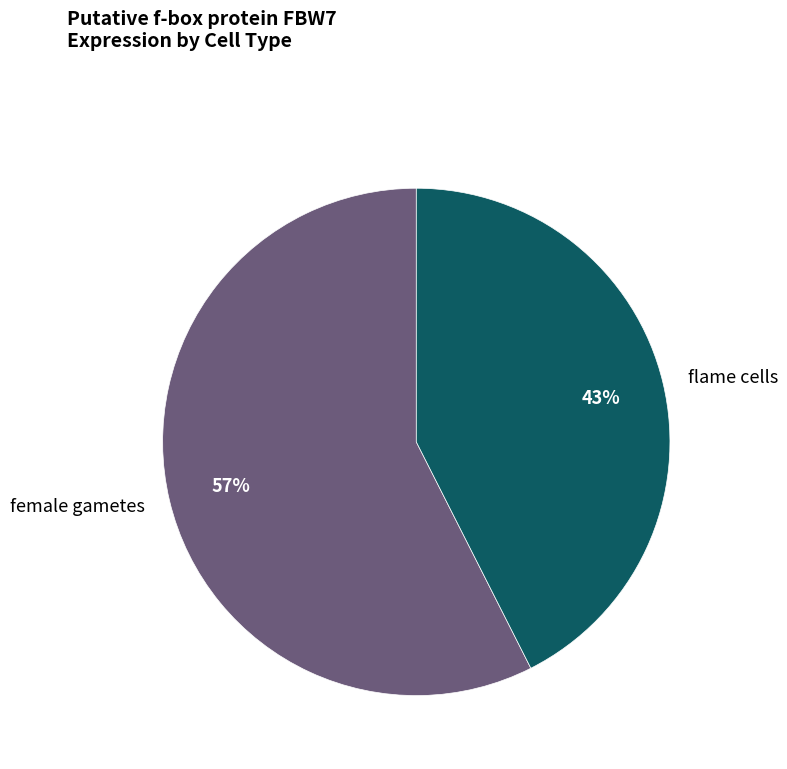

Which category has the smallest portion of the pie?

flame cells